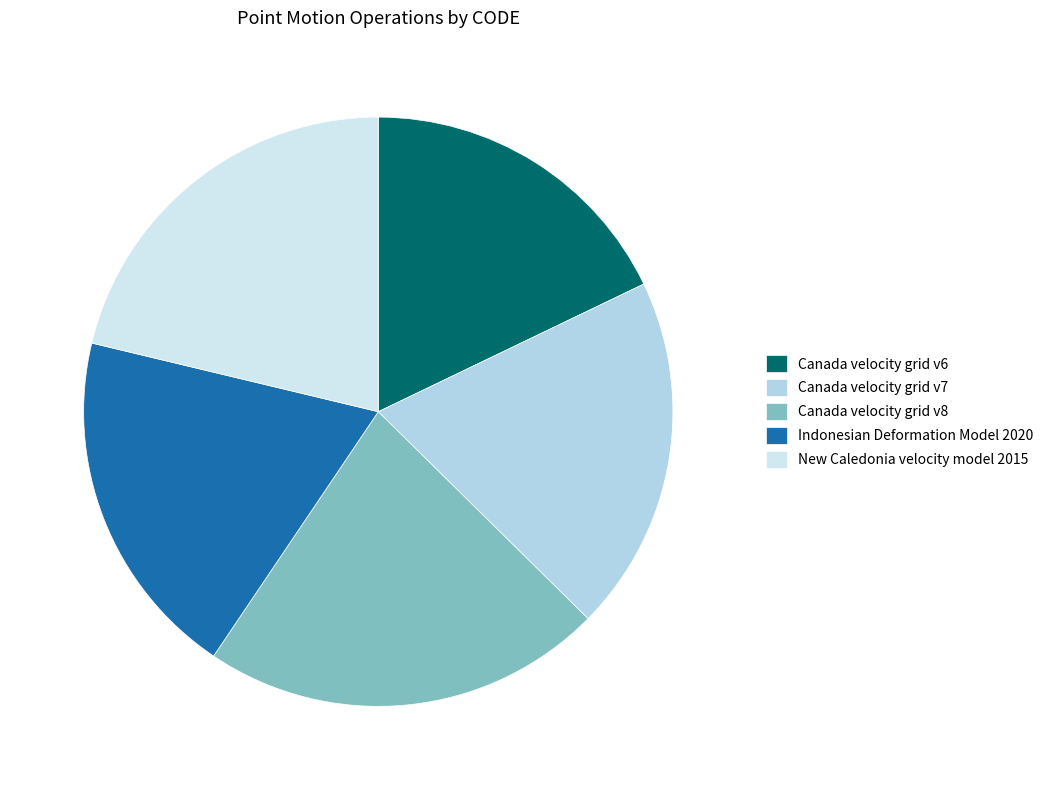

How many segments does this pie chart have?

5